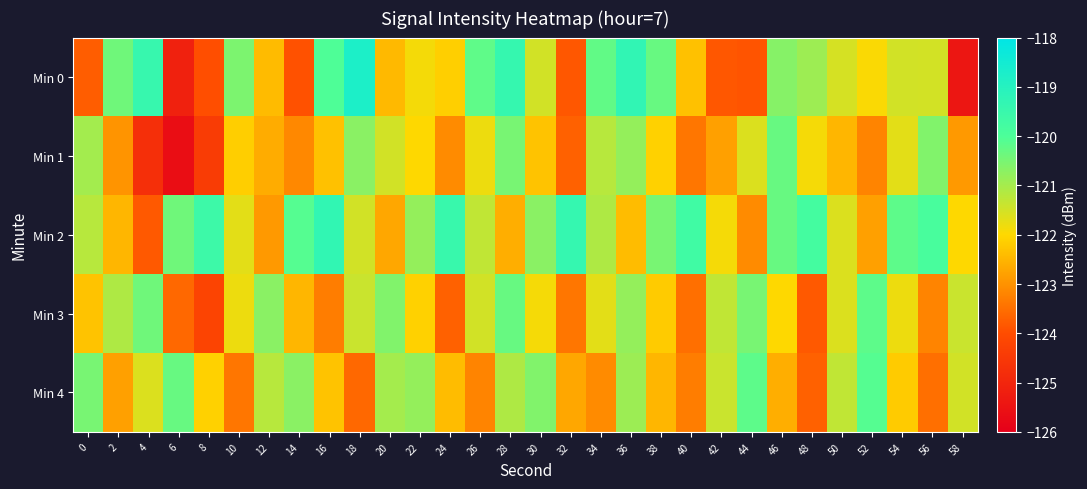

Reading right to left, list all the values displayed in this chart.

Min 0: 58=-125.4	56=-121.5	54=-121.5	52=-121.9	50=-121.5	48=-120.9	46=-120.6	44=-123.9	42=-123.8	40=-122.3	38=-120.3	36=-119.3	34=-120.2	32=-123.8	30=-121.5	28=-119.4	26=-120.2	24=-122.1	22=-121.9	20=-122.4	18=-118.8	16=-120.0	14=-123.9	12=-122.4	10=-120.5	8=-124.0	6=-125.1	4=-119.4	2=-120.4	0=-123.8
Min 1: 58=-122.9	56=-120.6	54=-121.7	52=-123.2	50=-122.5	48=-121.9	46=-120.3	44=-121.6	42=-122.8	40=-123.4	38=-122.1	36=-120.8	34=-121.2	32=-123.7	30=-122.3	28=-120.5	26=-121.8	24=-123.1	22=-122.0	20=-121.5	18=-120.7	16=-122.3	14=-123.1	12=-122.6	10=-122.1	8=-124.4	6=-125.6	4=-124.7	2=-123.0	0=-121.0
Min 2: 58=-122.0	56=-119.9	54=-120.2	52=-122.8	50=-121.6	48=-119.8	46=-120.3	44=-123.1	42=-121.9	40=-119.7	38=-120.5	36=-122.4	34=-121.1	32=-119.4	30=-120.7	28=-122.6	26=-121.3	24=-119.5	22=-120.8	20=-122.7	18=-121.5	16=-119.3	14=-120.1	12=-122.9	10=-121.7	8=-119.6	6=-120.4	4=-123.8	2=-122.5	0=-121.2
Min 3: 58=-121.4	56=-123.2	54=-121.8	52=-120.2	50=-121.6	48=-123.8	46=-122.0	44=-120.5	42=-121.3	40=-123.5	38=-122.2	36=-120.8	34=-121.7	32=-123.4	30=-121.9	28=-120.3	26=-121.5	24=-123.7	22=-122.1	20=-120.6	18=-121.4	16=-123.3	14=-122.5	12=-120.7	10=-121.8	8=-124.2	6=-123.6	4=-120.4	2=-121.1	0=-122.3
Min 4: 58=-121.5	56=-123.5	54=-122.2	52=-120.1	50=-121.3	48=-123.7	46=-122.6	44=-120.2	42=-121.4	40=-123.3	38=-122.5	36=-120.9	34=-123.1	32=-122.7	30=-120.6	28=-121.1	26=-123.2	24=-122.4	22=-120.8	20=-121.0	18=-123.6	16=-122.3	14=-120.7	12=-121.2	10=-123.4	8=-122.1	6=-120.3	4=-121.6	2=-122.8	0=-120.5